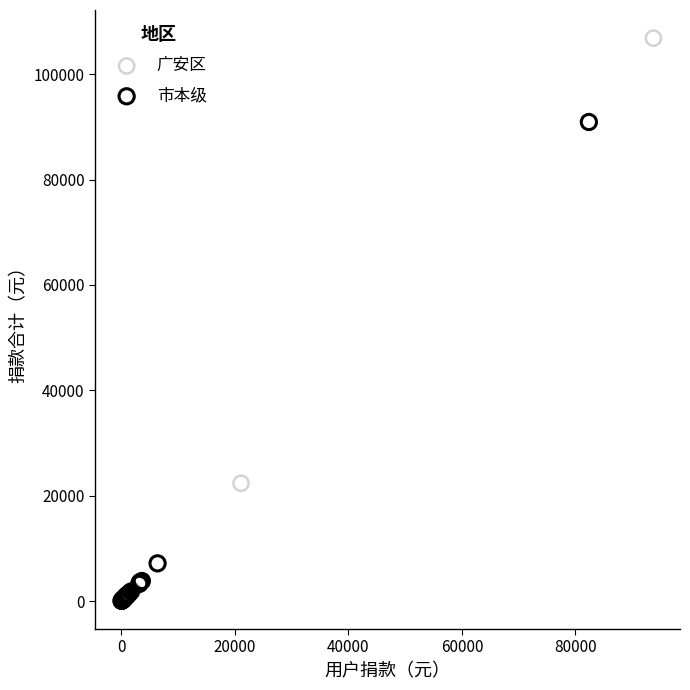

Which series has the largest Y range (max minus min)?

广安区